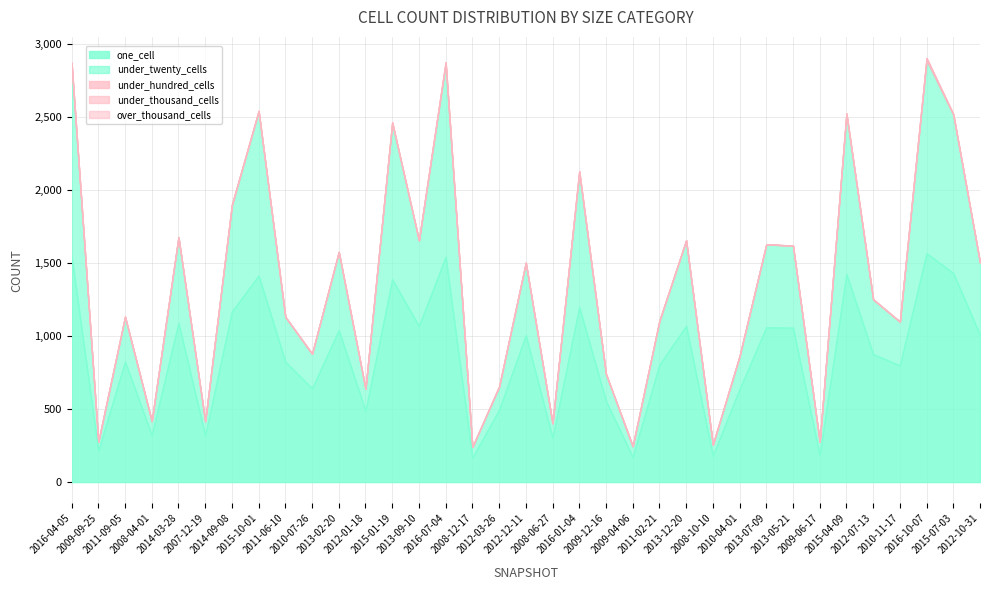

Which category has the highest value in the under_thousand_cells series?

2016-10-07